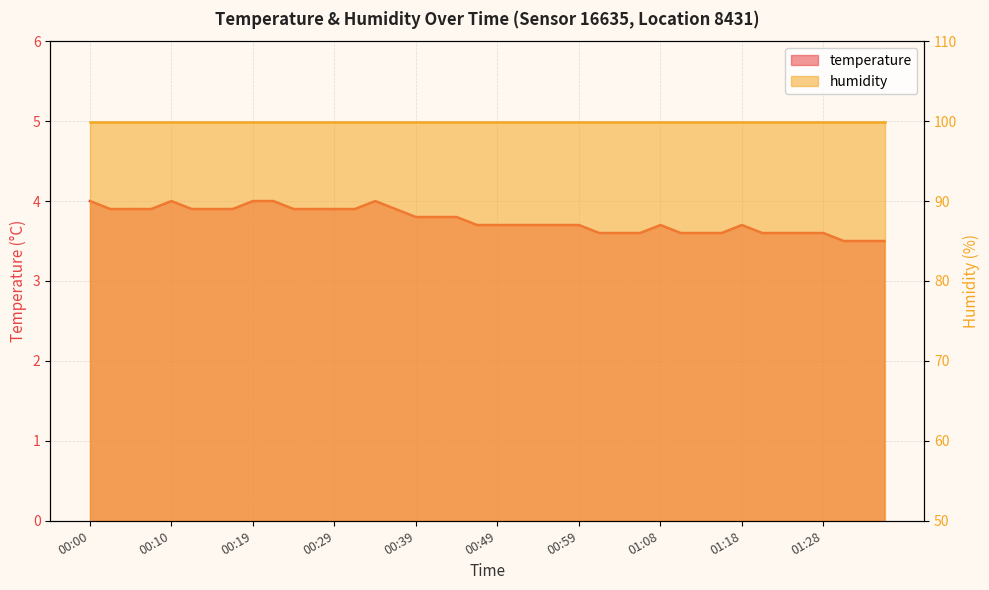

Which has a higher value, 00:05 or 01:01?

00:05